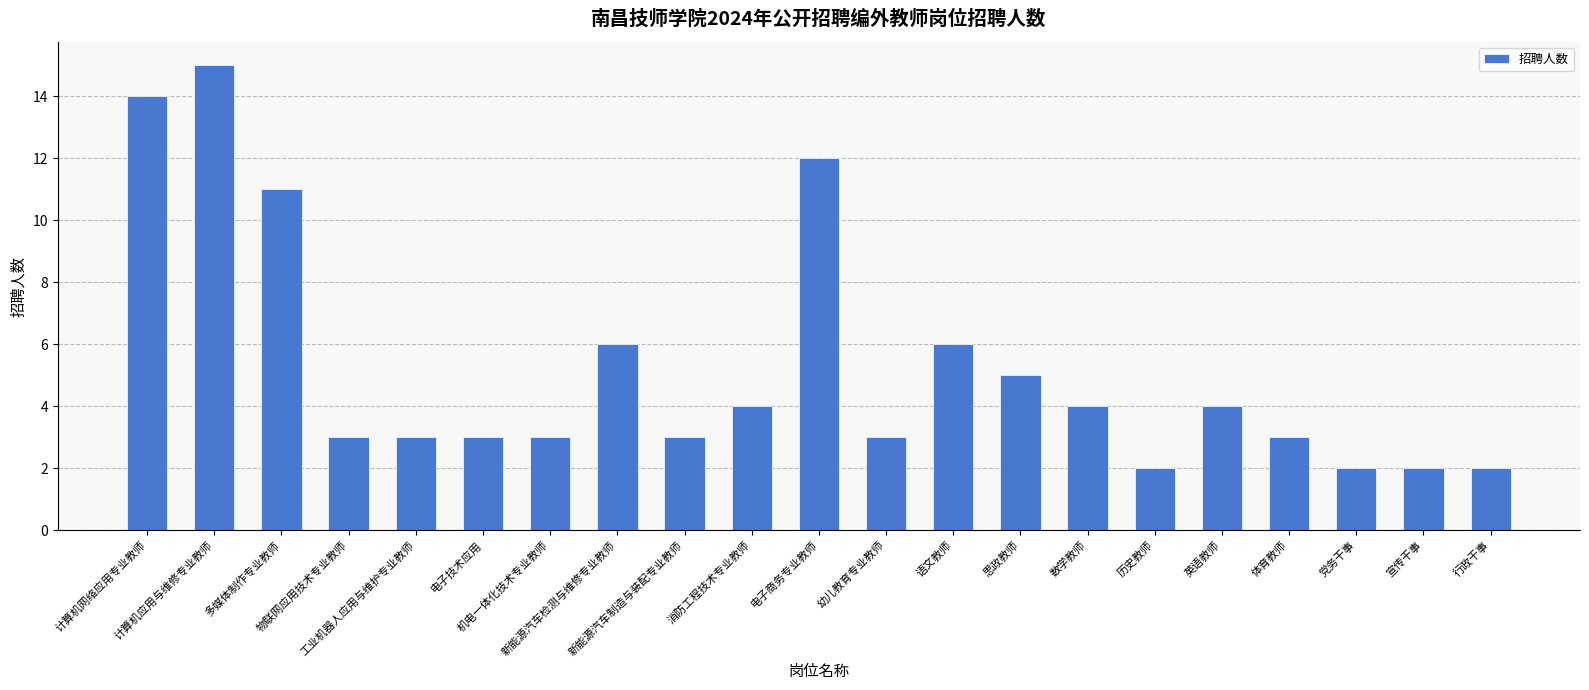

What is the sum of the values at 历史教师 and 物联网应用技术专业教师?

5